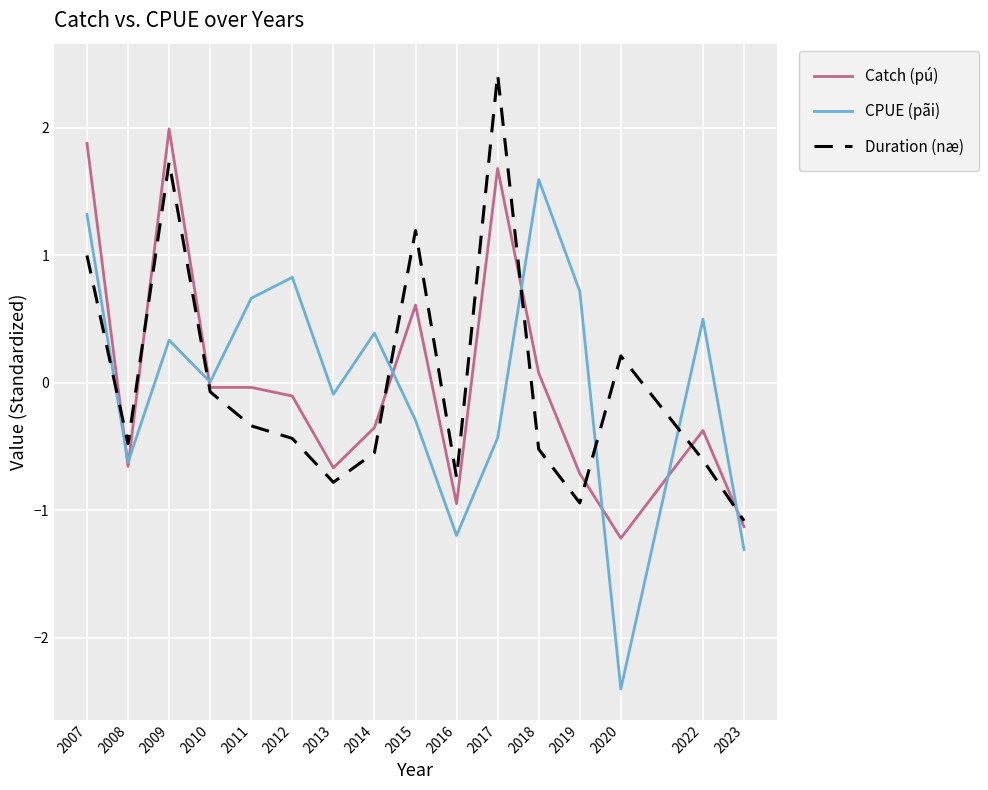

At how many categories does at least one series exceed -1?

15